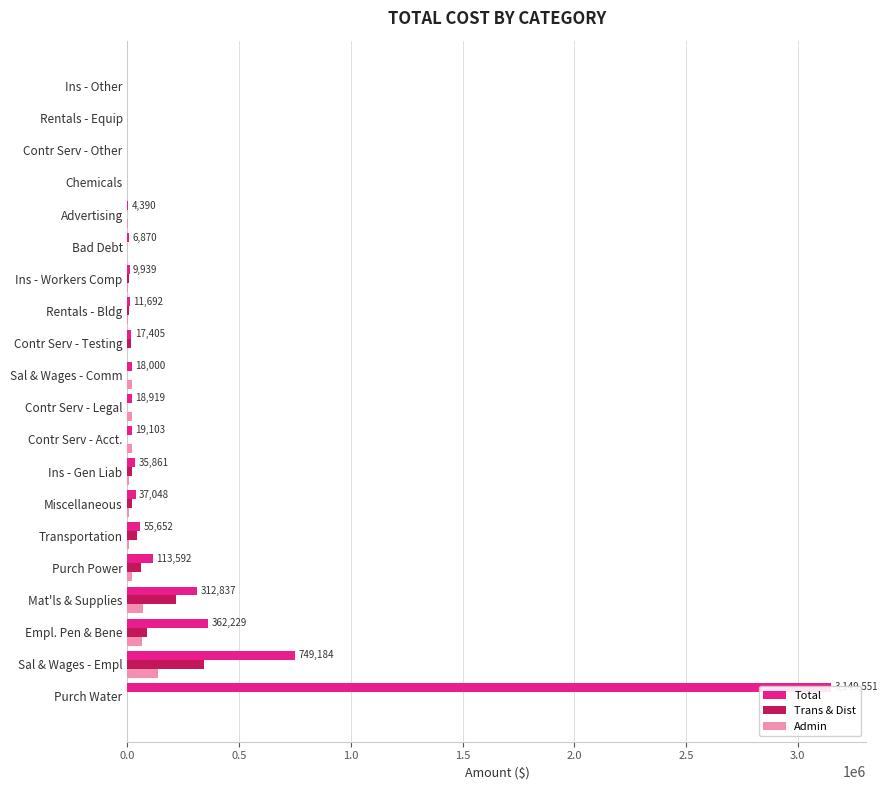

What are all the series names shown in the legend?

Total, Trans & Dist, Admin